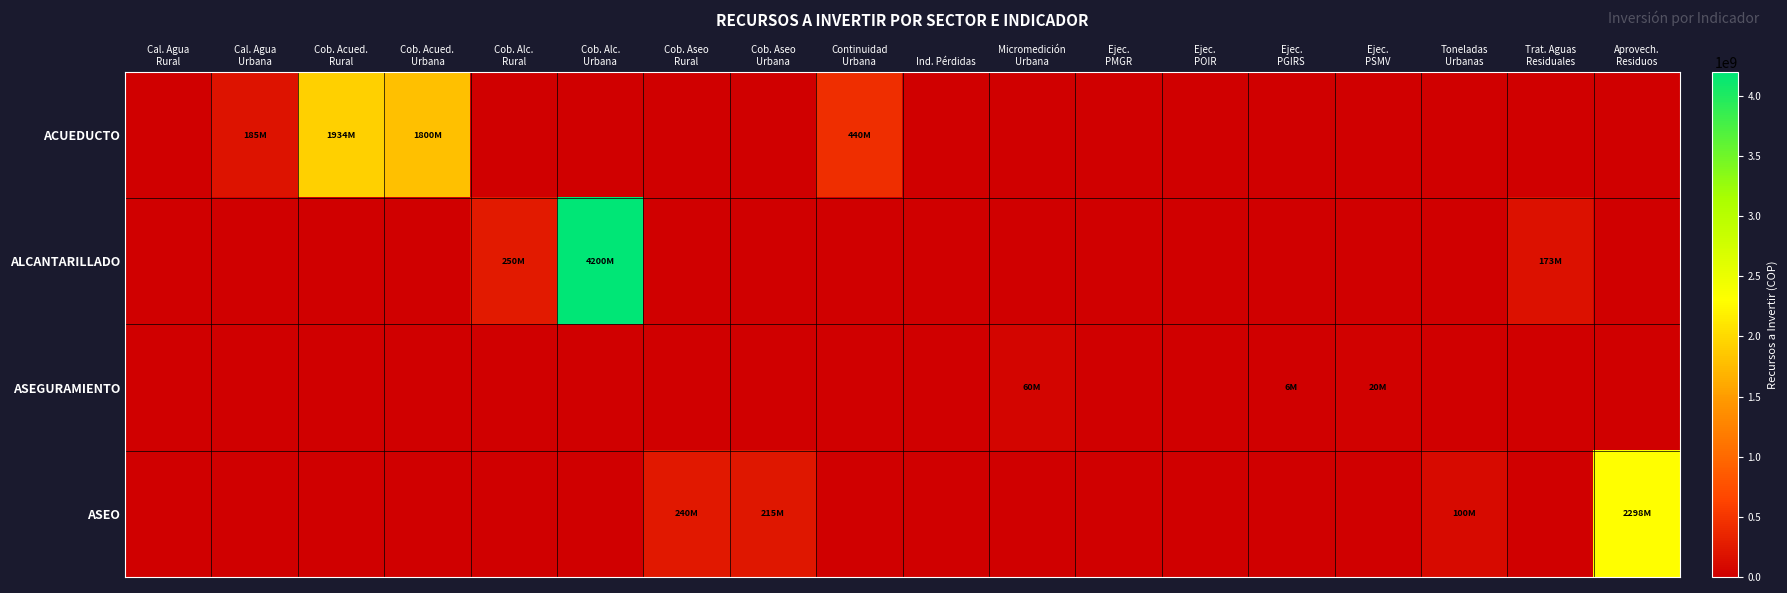

Reading right to left, transcribe all the data shown in this chart.

ACUEDUCTO: Aprovech.
Residuos=0	Trat. Aguas
Residuales=0	Toneladas
Urbanas=0	Ejec.
PSMV=0	Ejec.
PGIRS=0	Ejec.
POIR=0	Ejec.
PMGR=0	Micromedición
Urbana=0	Ind. Pérdidas=0	Continuidad
Urbana=440000000	Cob. Aseo
Urbana=0	Cob. Aseo
Rural=0	Cob. Alc.
Urbana=0	Cob. Alc.
Rural=0	Cob. Acued.
Urbana=1800000000	Cob. Acued.
Rural=1934000000	Cal. Agua
Urbana=185015852	Cal. Agua
Rural=0
ALCANTARILLADO: Aprovech.
Residuos=0	Trat. Aguas
Residuales=173000000	Toneladas
Urbanas=0	Ejec.
PSMV=0	Ejec.
PGIRS=0	Ejec.
POIR=0	Ejec.
PMGR=0	Micromedición
Urbana=0	Ind. Pérdidas=0	Continuidad
Urbana=0	Cob. Aseo
Urbana=0	Cob. Aseo
Rural=0	Cob. Alc.
Urbana=4200000000	Cob. Alc.
Rural=250000000	Cob. Acued.
Urbana=0	Cob. Acued.
Rural=0	Cal. Agua
Urbana=0	Cal. Agua
Rural=0
ASEGURAMIENTO: Aprovech.
Residuos=0	Trat. Aguas
Residuales=0	Toneladas
Urbanas=0	Ejec.
PSMV=20000000	Ejec.
PGIRS=6000000	Ejec.
POIR=0	Ejec.
PMGR=0	Micromedición
Urbana=60000000	Ind. Pérdidas=0	Continuidad
Urbana=0	Cob. Aseo
Urbana=0	Cob. Aseo
Rural=0	Cob. Alc.
Urbana=0	Cob. Alc.
Rural=0	Cob. Acued.
Urbana=0	Cob. Acued.
Rural=0	Cal. Agua
Urbana=0	Cal. Agua
Rural=0
ASEO: Aprovech.
Residuos=2298000000	Trat. Aguas
Residuales=0	Toneladas
Urbanas=100000000	Ejec.
PSMV=0	Ejec.
PGIRS=0	Ejec.
POIR=0	Ejec.
PMGR=0	Micromedición
Urbana=0	Ind. Pérdidas=0	Continuidad
Urbana=0	Cob. Aseo
Urbana=215000000	Cob. Aseo
Rural=240000000	Cob. Alc.
Urbana=0	Cob. Alc.
Rural=0	Cob. Acued.
Urbana=0	Cob. Acued.
Rural=0	Cal. Agua
Urbana=0	Cal. Agua
Rural=0